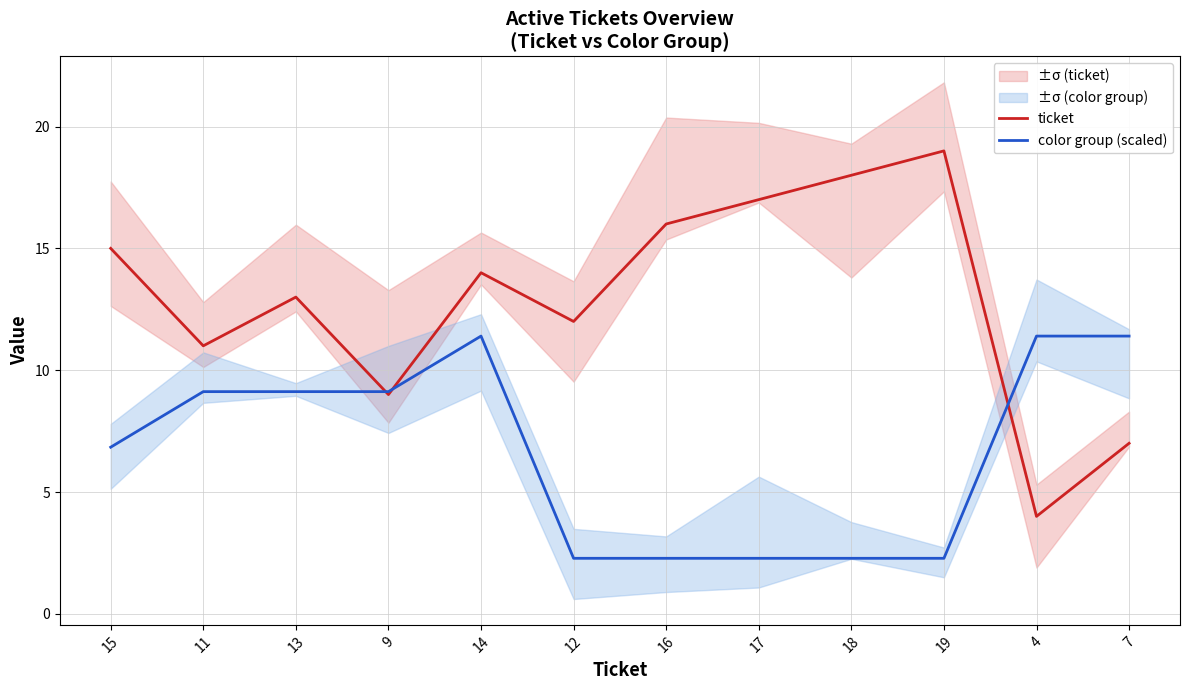

True or false: color group (scaled) and ticket cross at least once.

True